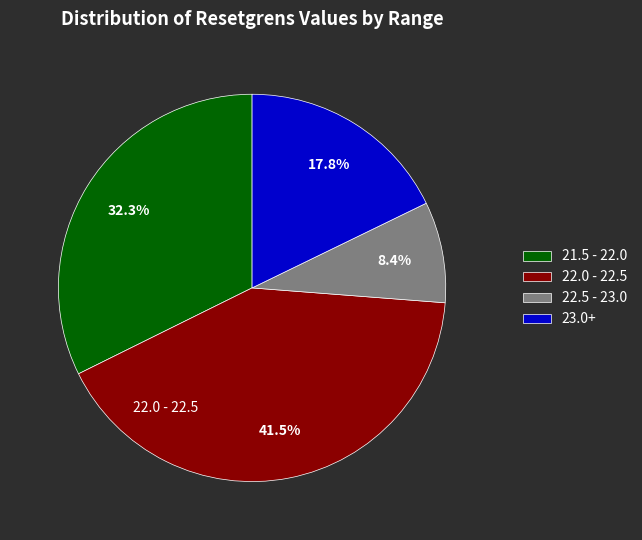

How many segments does this pie chart have?

4